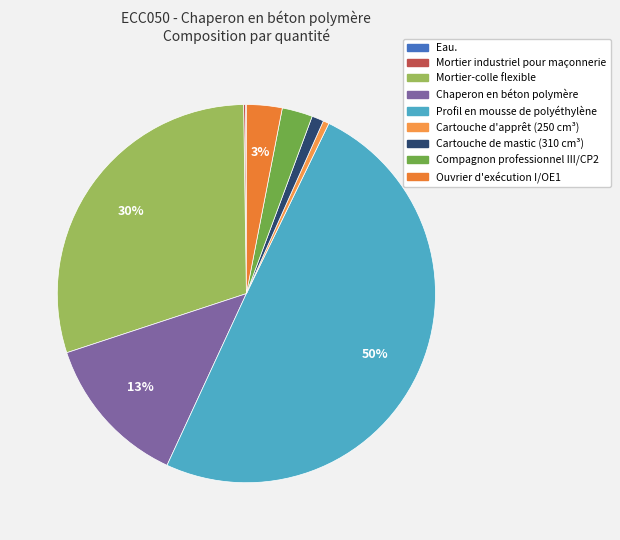

Is it true that Chaperon en béton polymère is 22% of the pie?

False